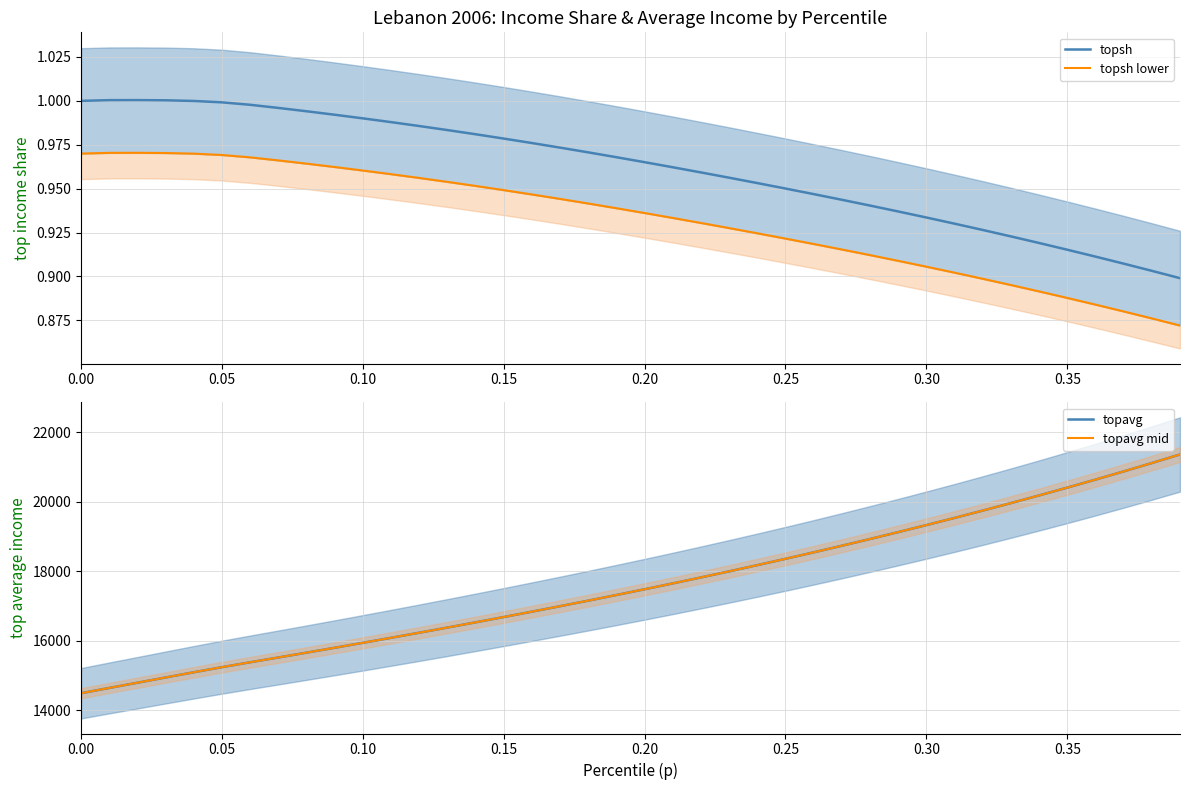

The value of topsh at 0.35 is 0.2. True or false?

False